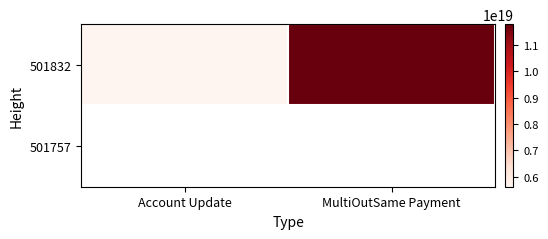

At which label does 501832 reach its minimum?

Account Update